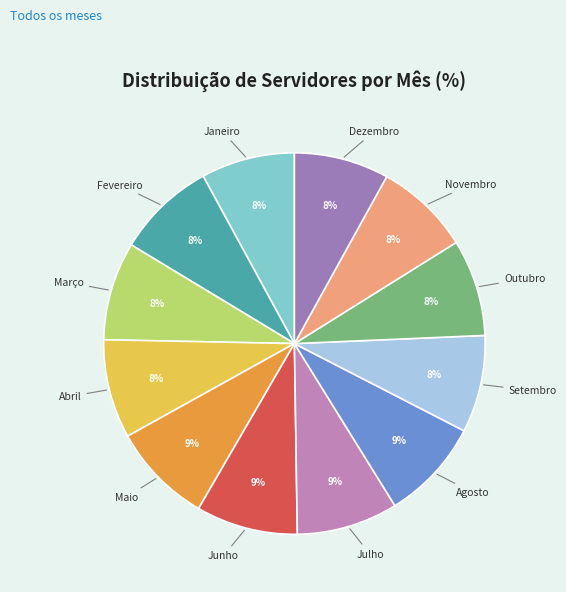

Do Março and Outubro together represent more than half of the pie?

No